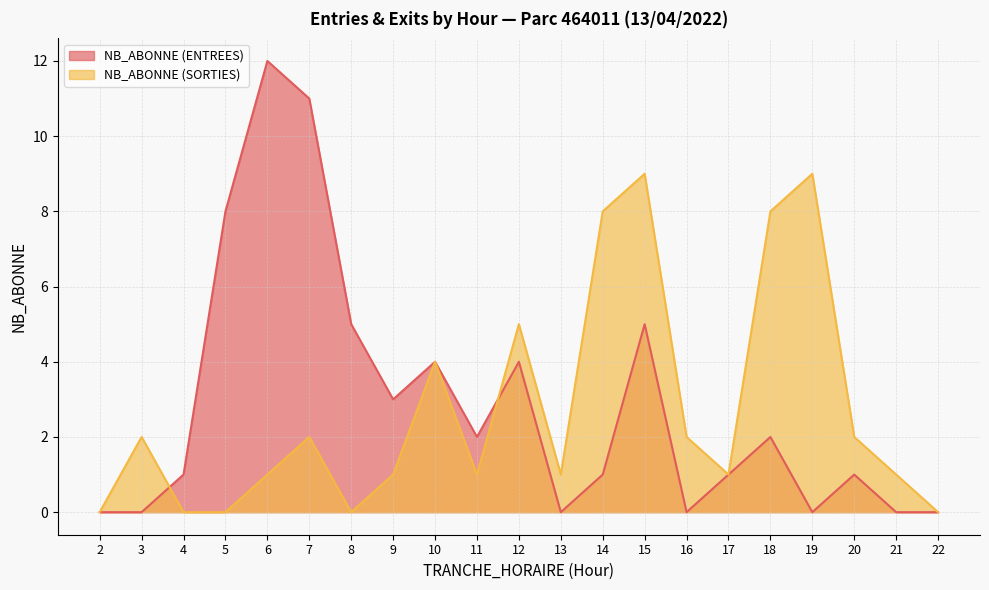

The NB_ABONNE (ENTREES) series shows 0 at 3. True or false?

True